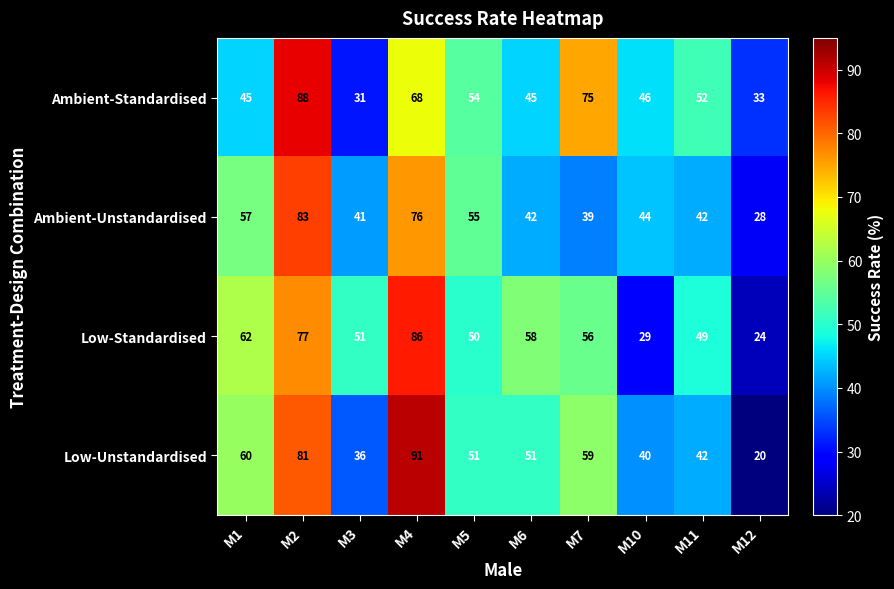

At M3, list the series in order from smallest to largest.

Ambient-Standardised, Low-Unstandardised, Ambient-Unstandardised, Low-Standardised